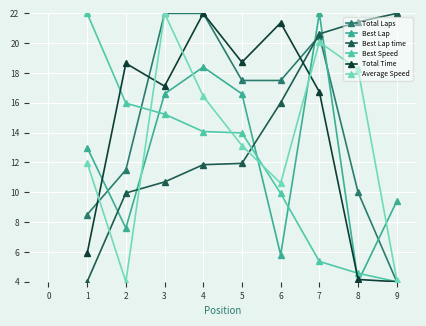

How many lines are shown in the chart?

6